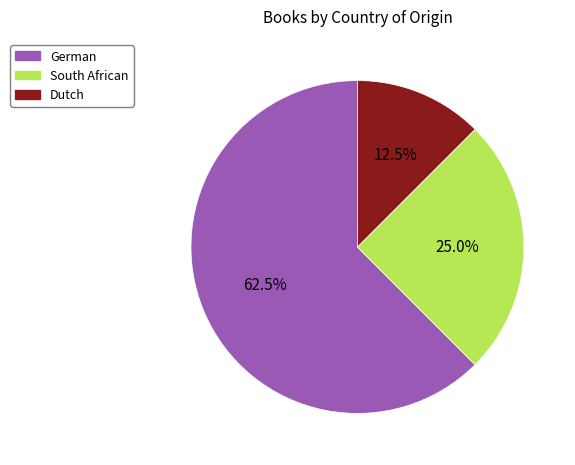

Combined, do German and South African account for over 50%?

Yes